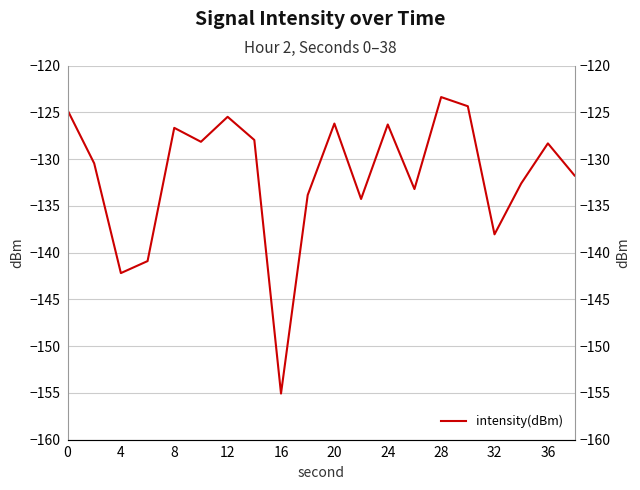

Count the number of categories in the chart.

20